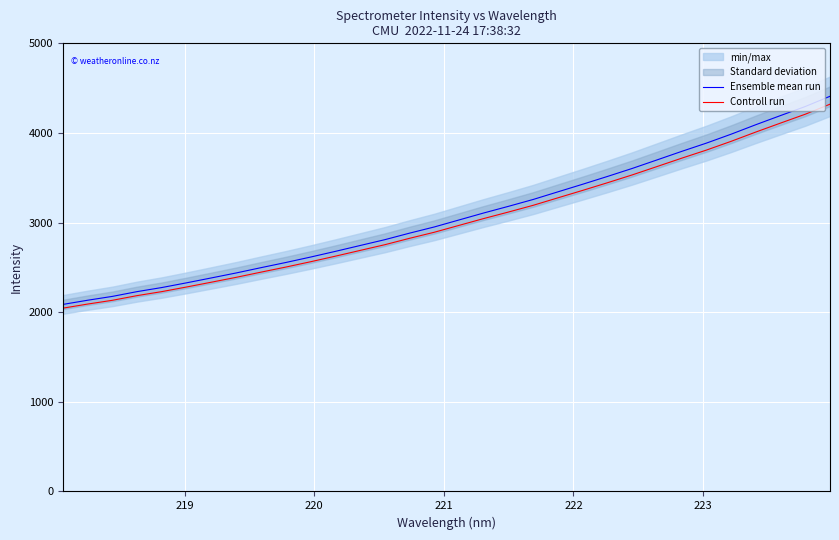

What is the minimum value shown in the chart?

2045.2